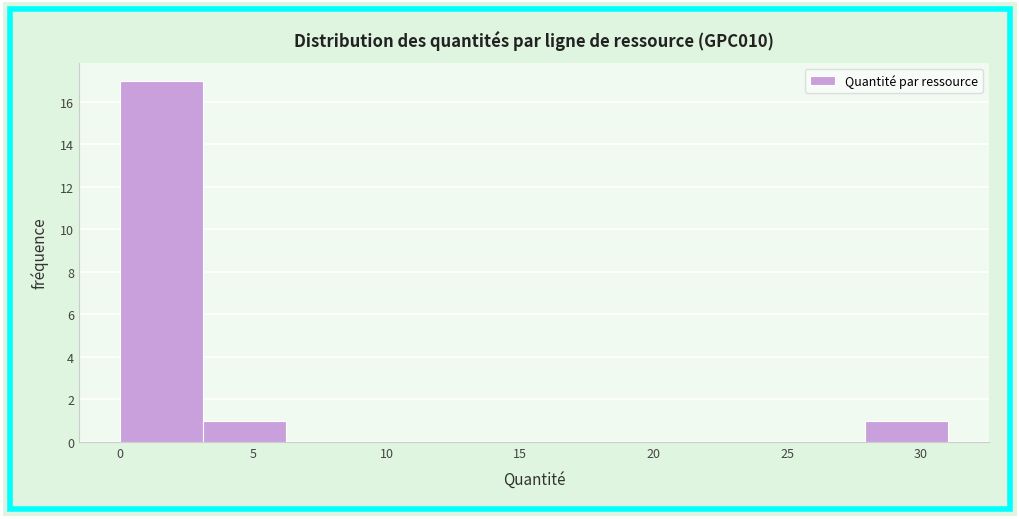

Reading left to right, list every bar in this chart as the range it spans on the x-axis followed by its height. Neither the bar edges nor the heights are printed on the chart, so give them approximately, as read against the axes.

0.0 to 3.0: 17
3.0 to 6.0: 1
6.0 to 9.5: 0
9.5 to 12.5: 0
12.5 to 15.5: 0
15.5 to 18.5: 0
18.5 to 21.5: 0
21.5 to 25.0: 0
25.0 to 28.0: 0
28.0 to 31.0: 1